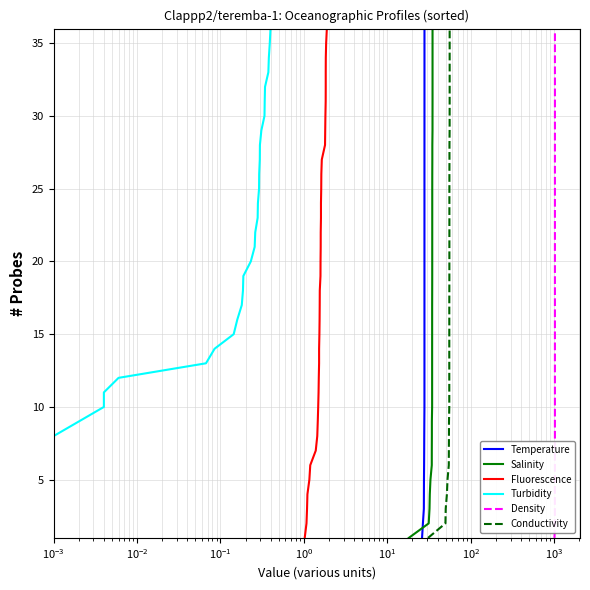

What is the highest value of the Salinity series?

36